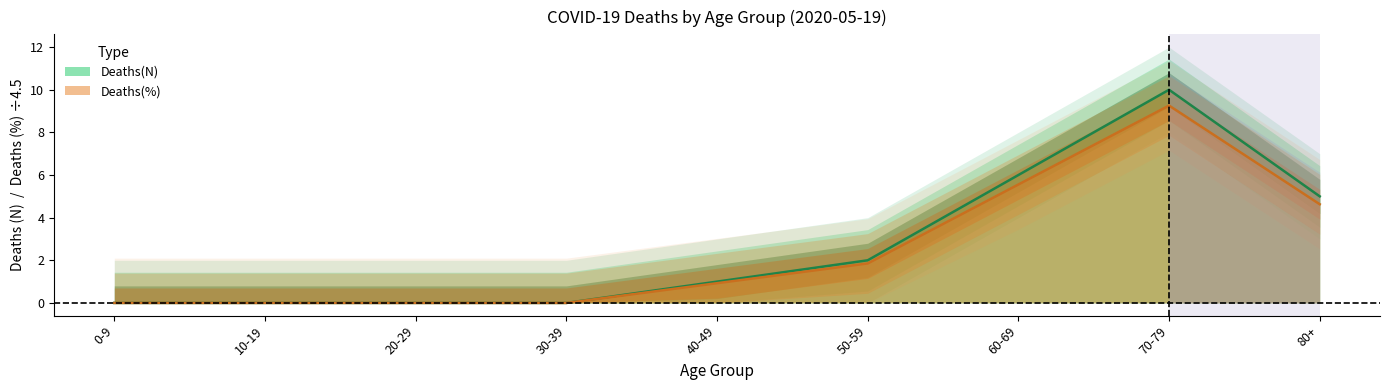

The Deaths(%) series shows -5.4 at 0-9. True or false?

False